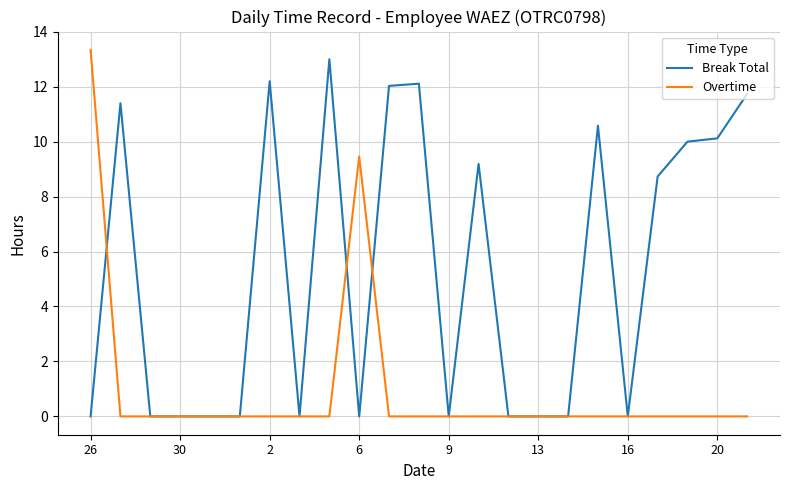

At how many categories does at least one series exceed 3?

13